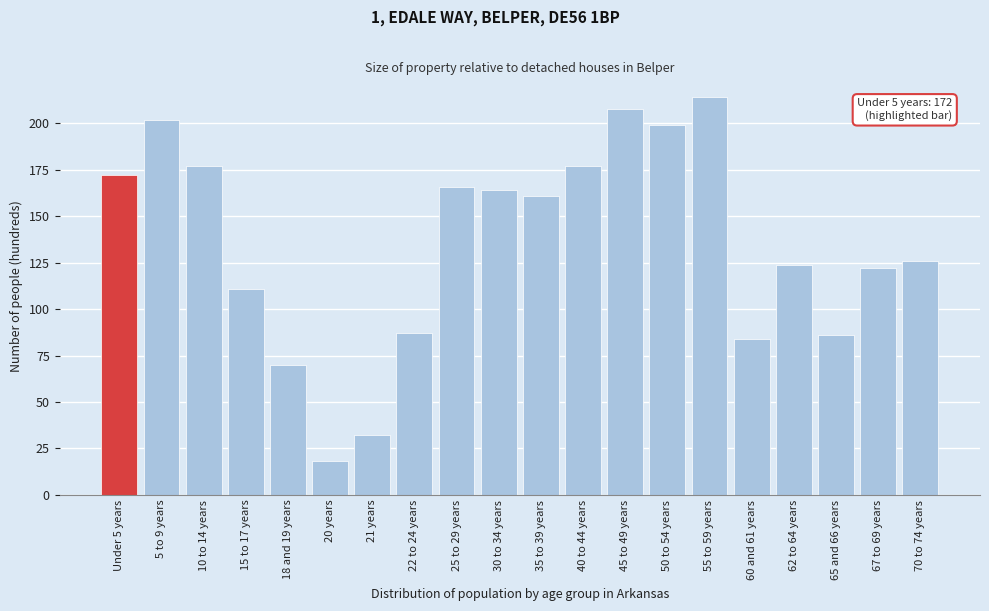

Reading right to left, what are all the values shown in this chart?

126	122	86	124	84	214	199	208	177	161	164	166	87	32	18	70	111	177	202	172